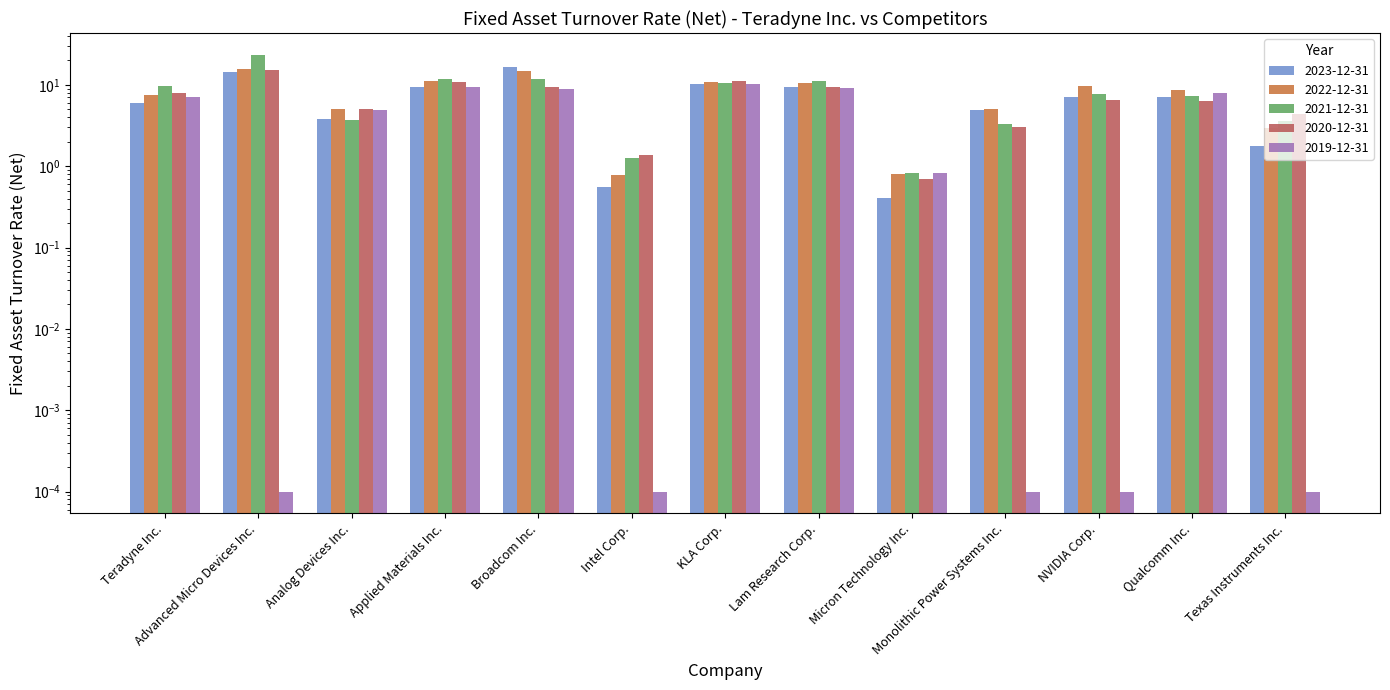

What is the difference between the maximum and minimum values in the 2022-12-31 series?

14.8